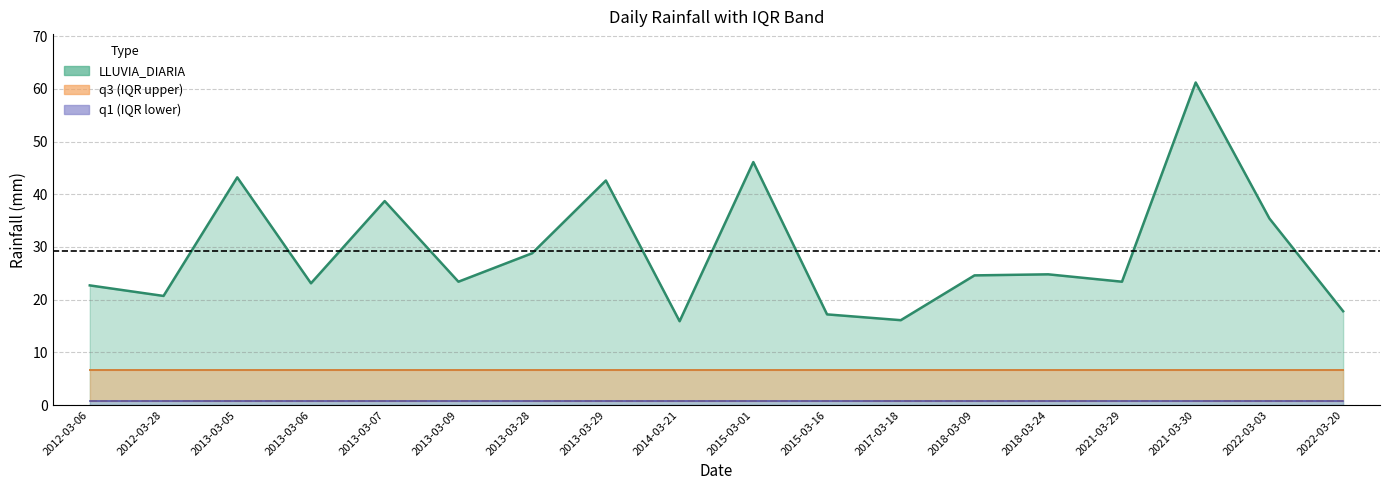

Is it true that q1 equals 0.8 at 2013-03-29?

True